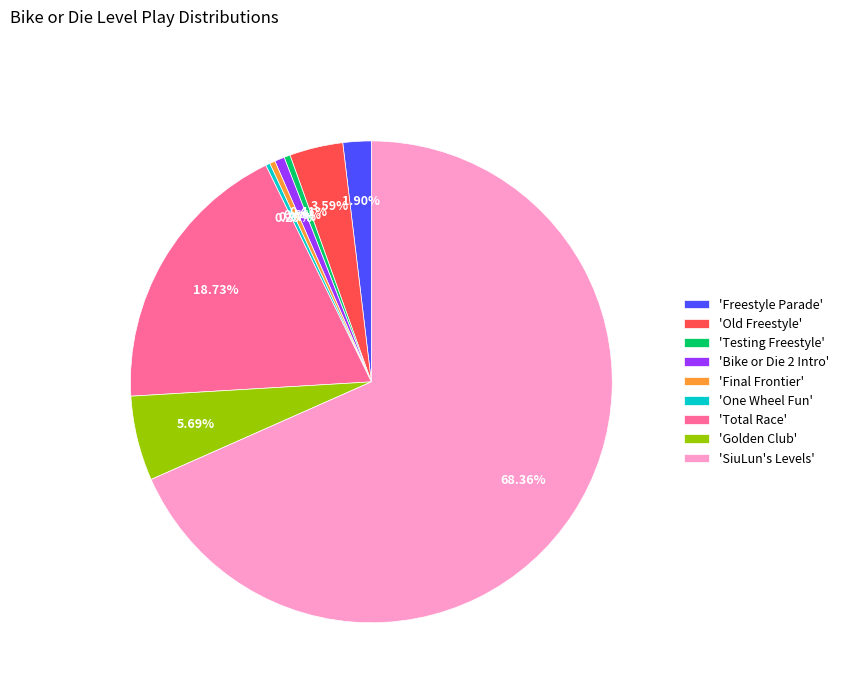

Does 'SiuLun's Levels' represent more than half of the total?

Yes